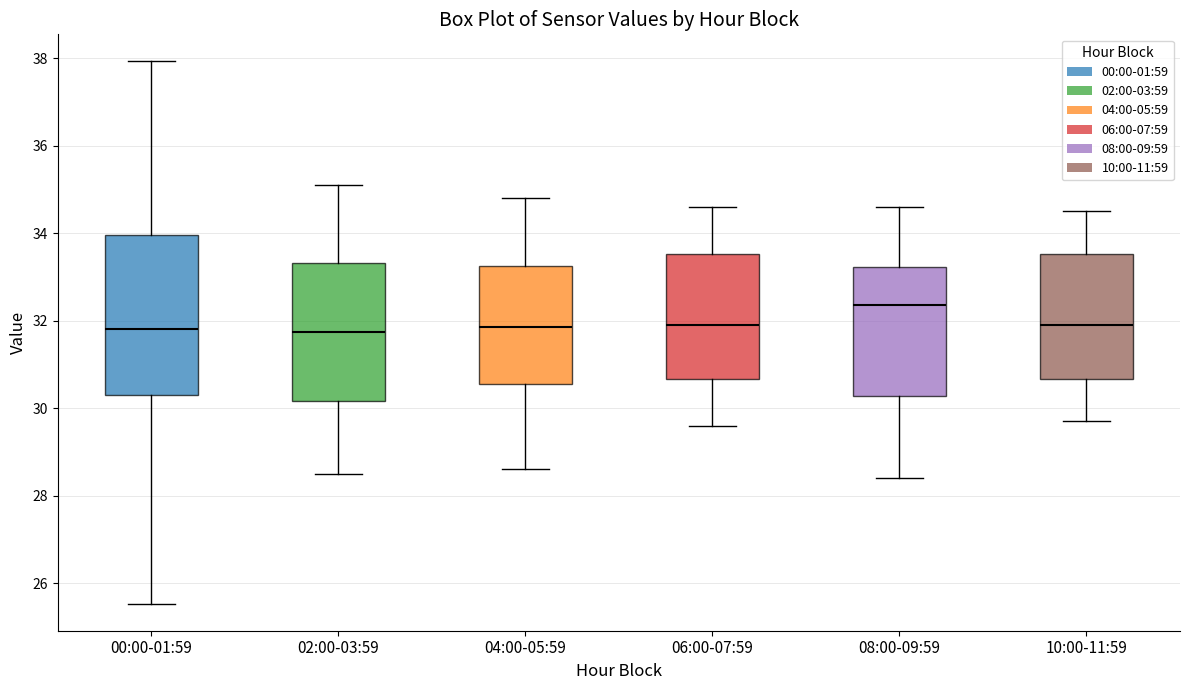

Where does the lower whisker of the box for 10:00-11:59 end on the y-axis? The values are not printed on the chart, so give them approximately, as read against the axis.

29.8